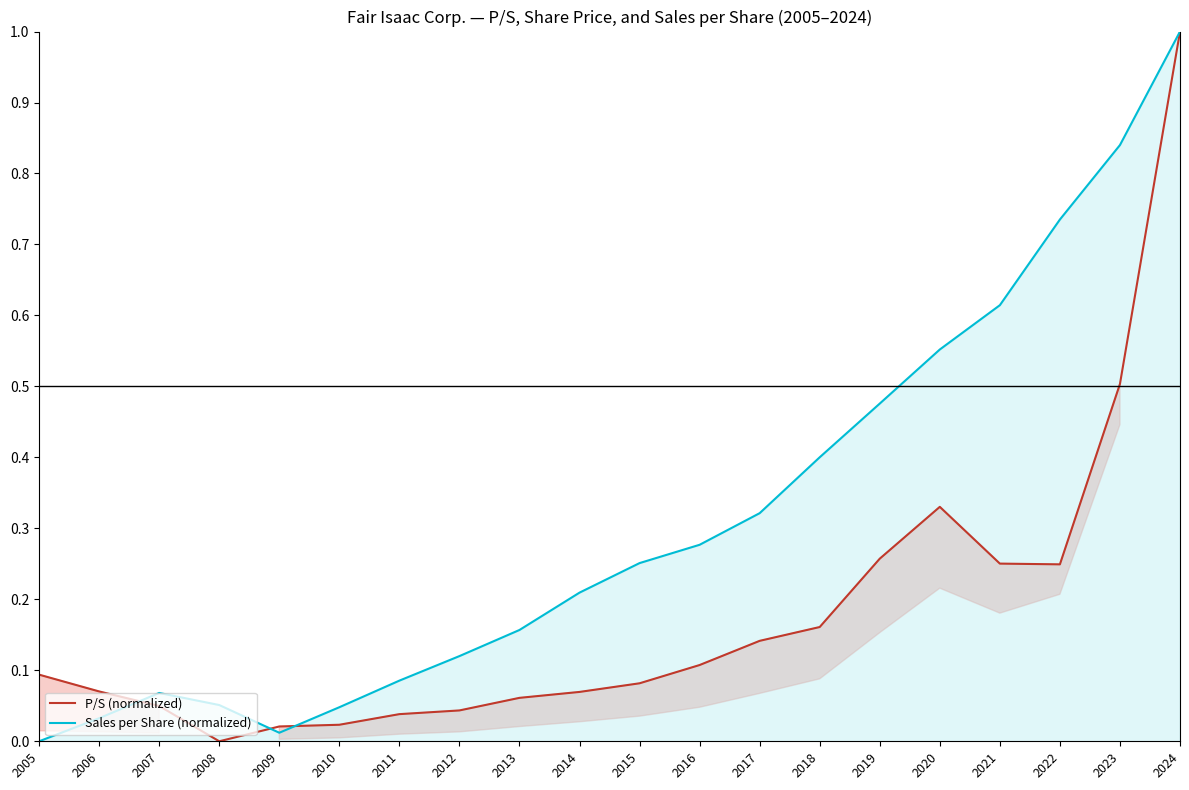

Reading left to right, extract all data points from this chart.

P/S (normalized): 0.1	0.1	0.0	0.0	0.0	0.0	0.0	0.0	0.1	0.1	0.1	0.1	0.1	0.2	0.3	0.3	0.3	0.2	0.5	1.0
Sales per Share (normalized): 0.0	0.0	0.1	0.1	0.0	0.0	0.1	0.1	0.2	0.2	0.3	0.3	0.3	0.4	0.5	0.6	0.6	0.7	0.8	1.0